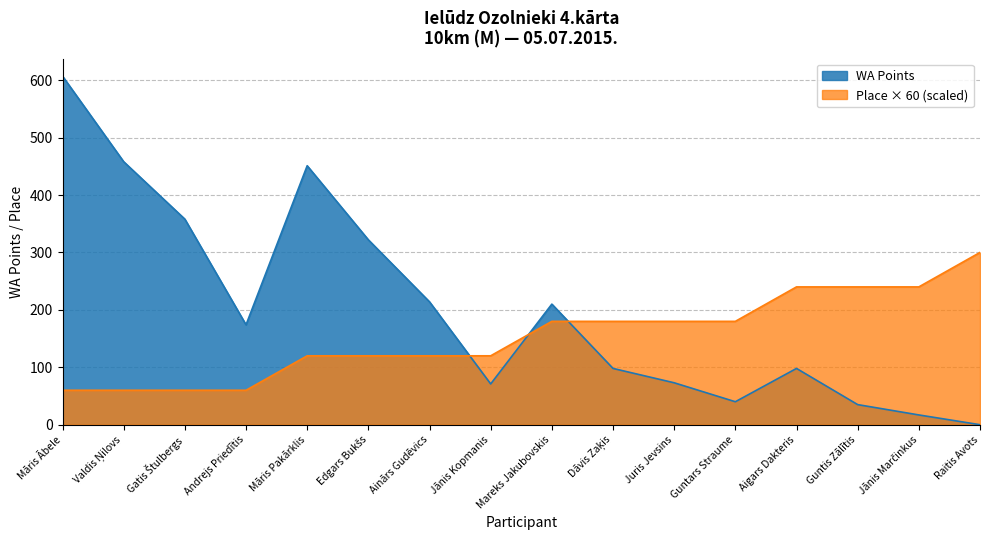

What is the difference between the second highest and second lowest values in the Place series?

180